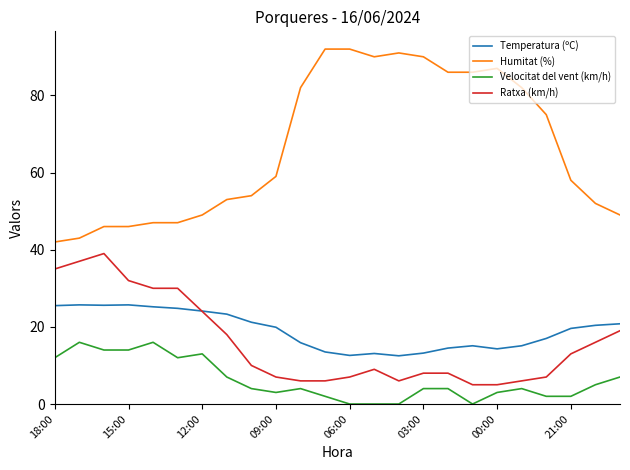

At how many categories does at least one series exceed 76?

10